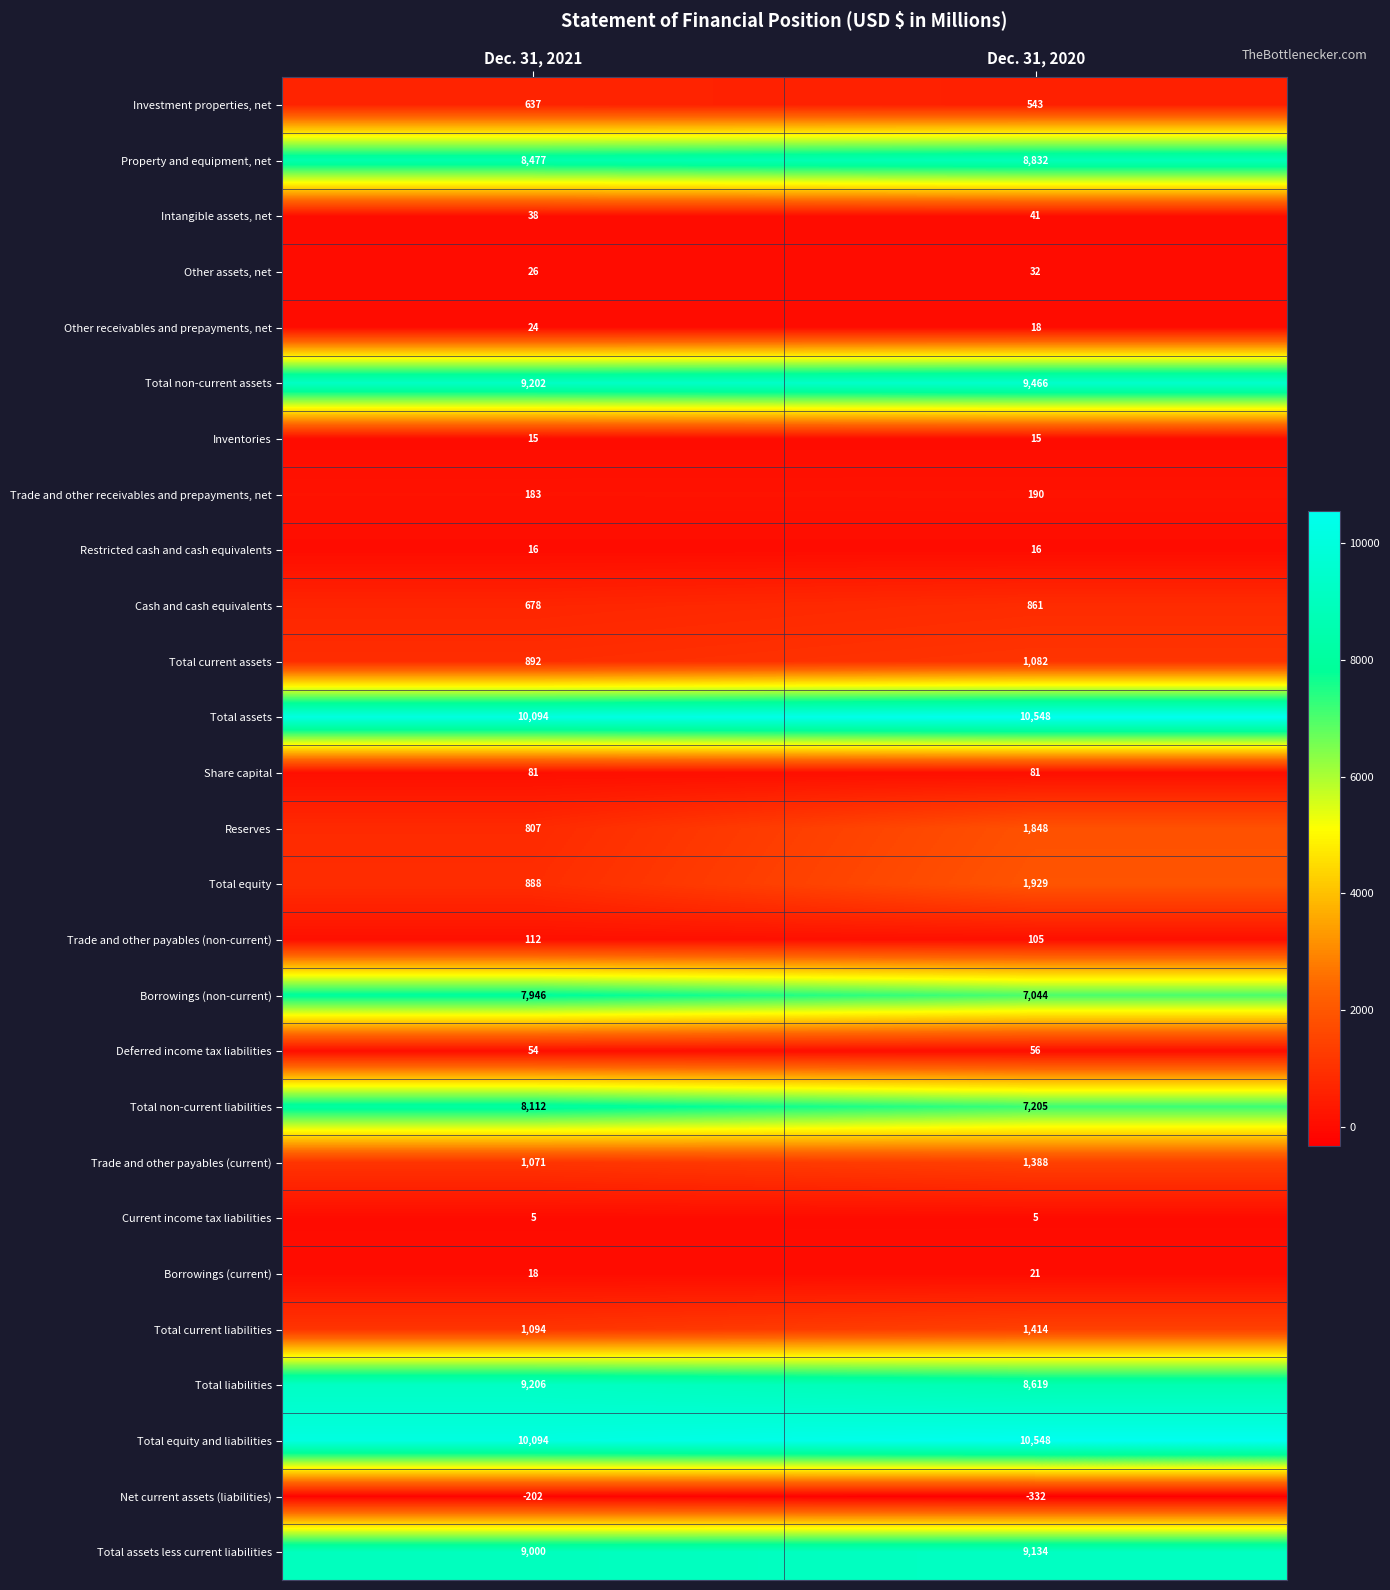

What is the average value of the Total equity and liabilities series?

10321